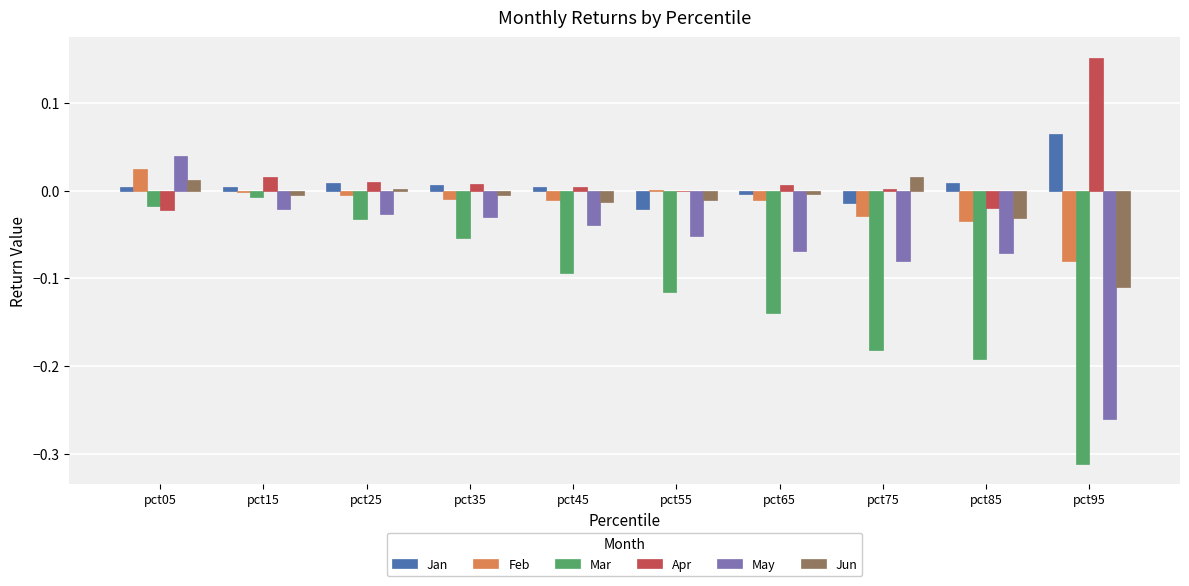

How many groups of bars are there?

10